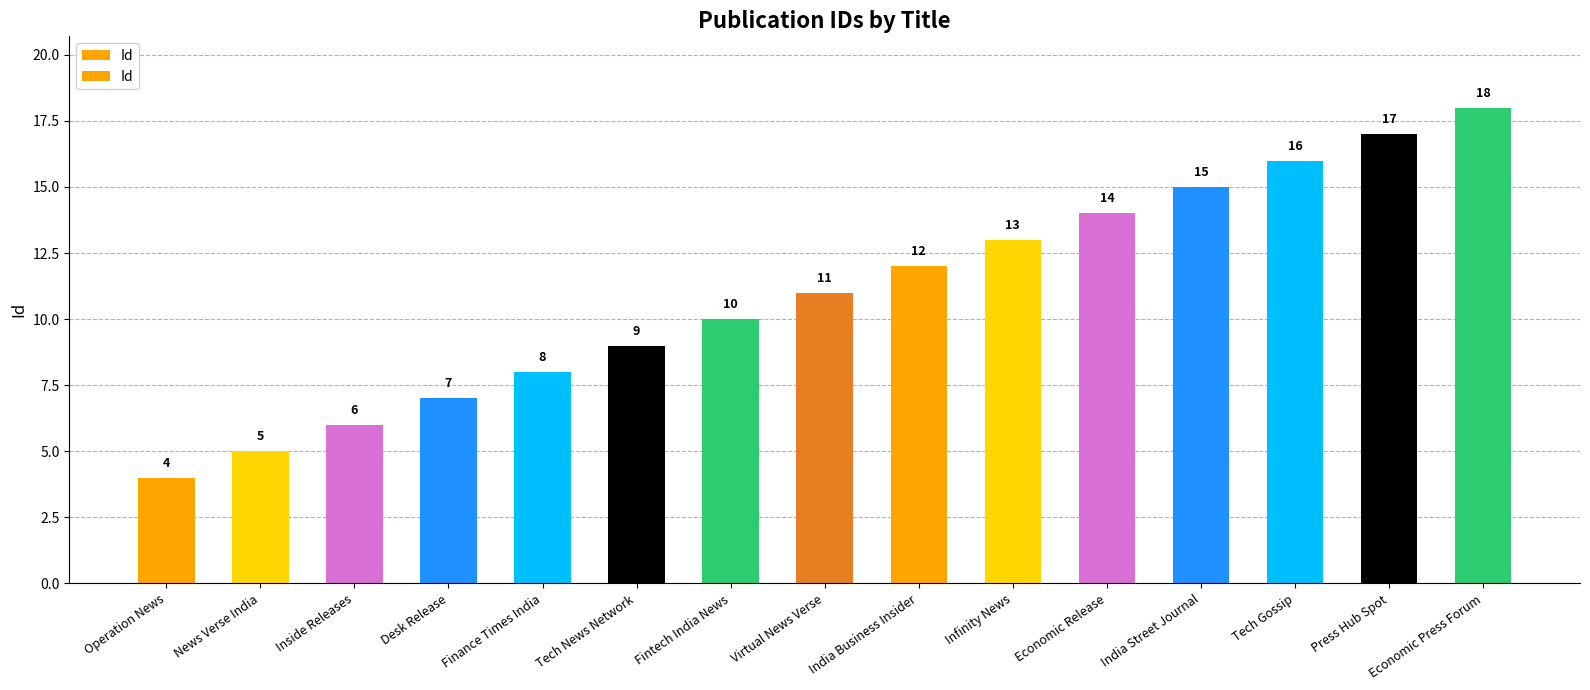

How many values are below 11?

7